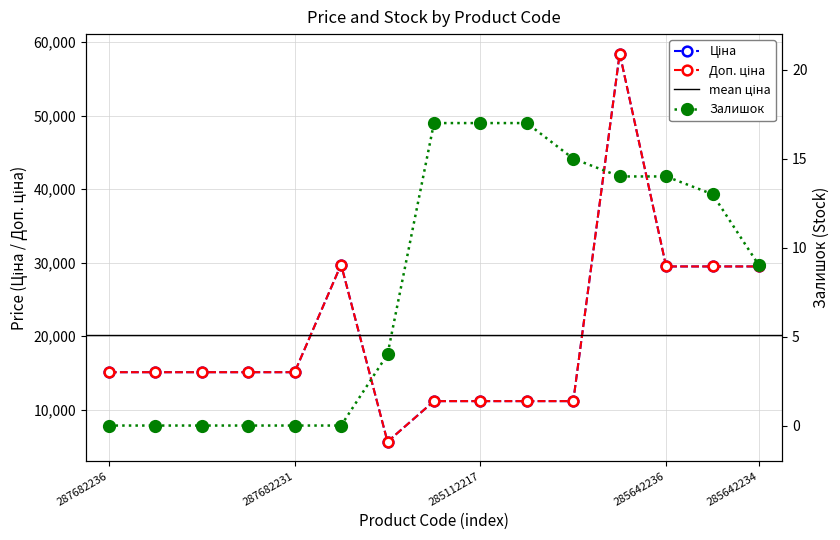

What is the label of the 9th point from the left?

285112217